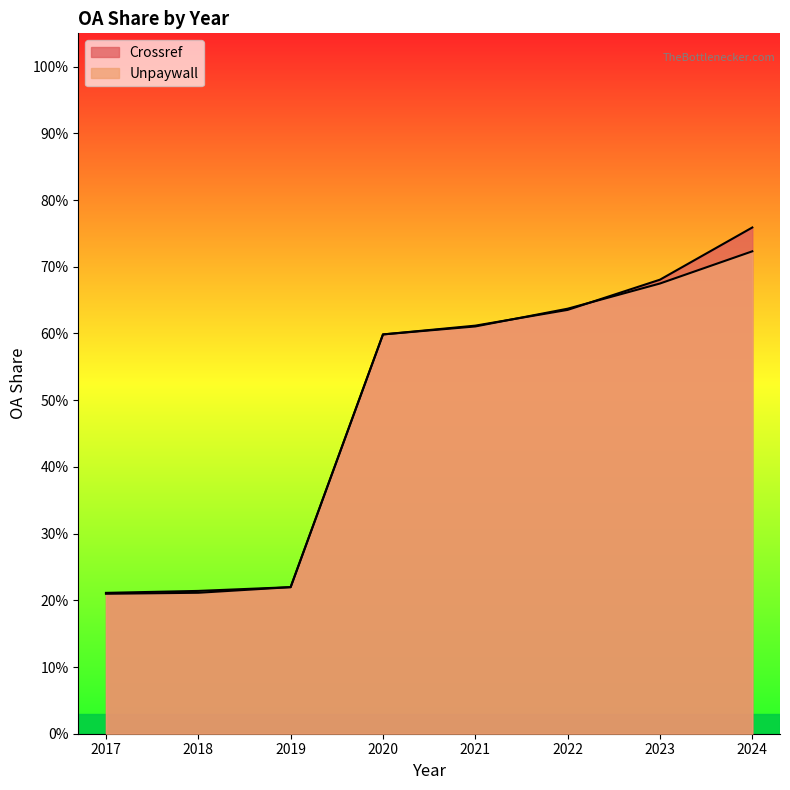

The value of Crossref at 2020 is 1.0. True or false?

False